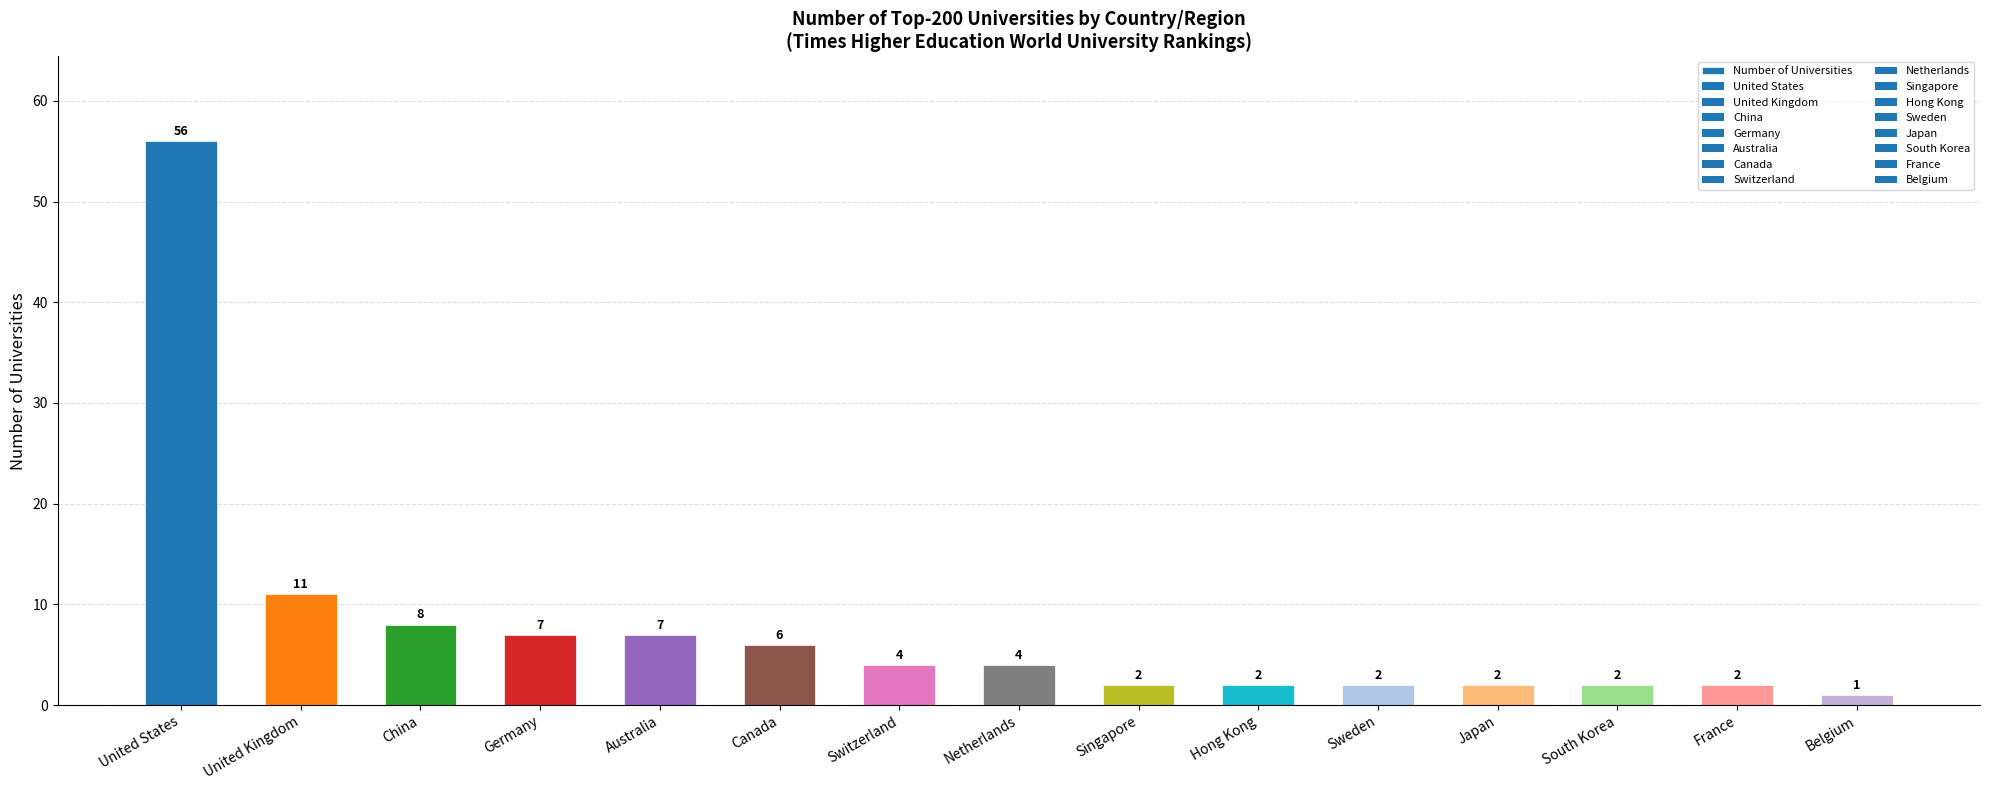

Is it true that the value at Australia is 7?

True